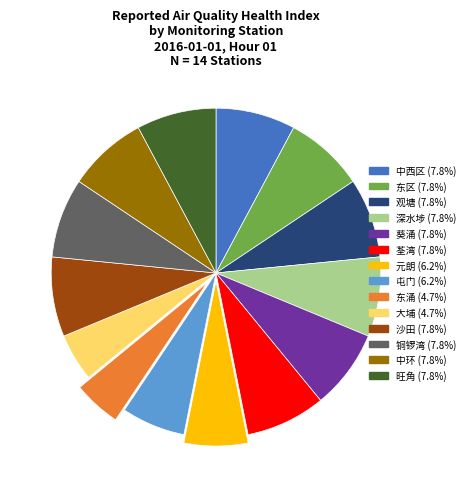

Does 荃湾 account for over 50% of the chart?

No